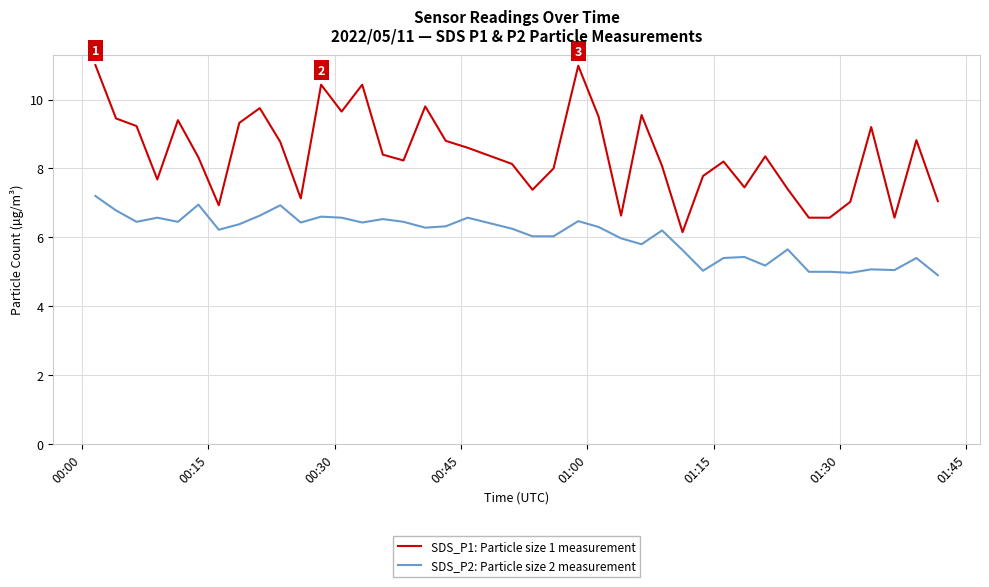

Which series has the largest range (max minus min)?

SDS_P1: Particle size 1 measurement